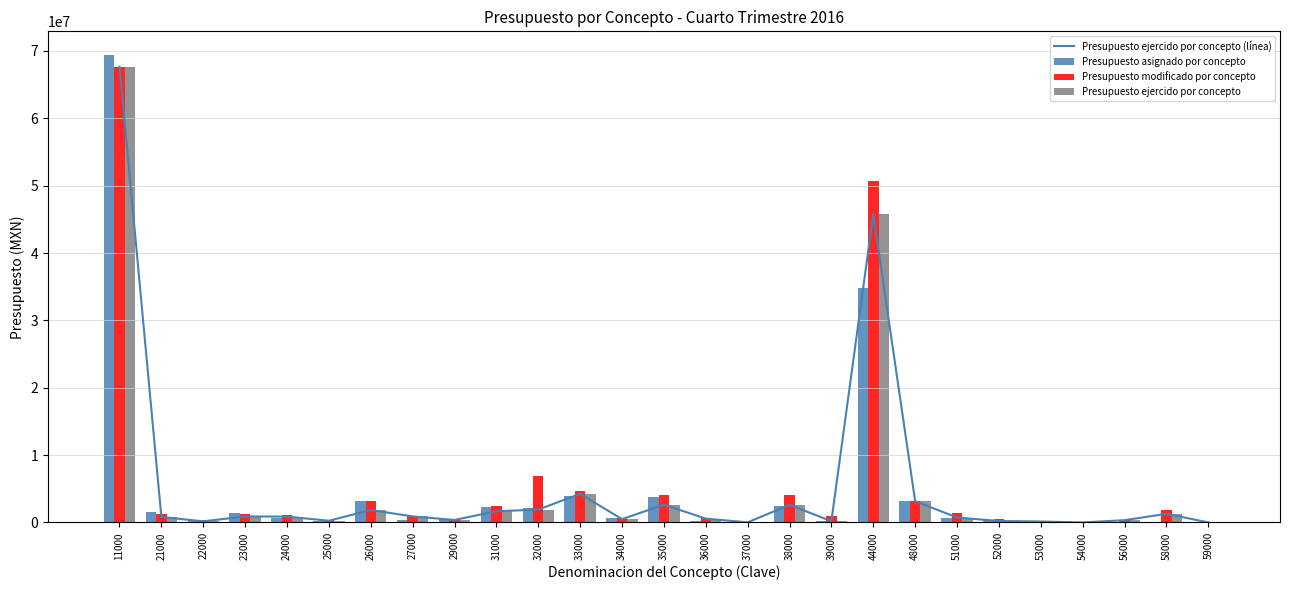

What is the spread (max minus min) of values at 29000?

142999.6